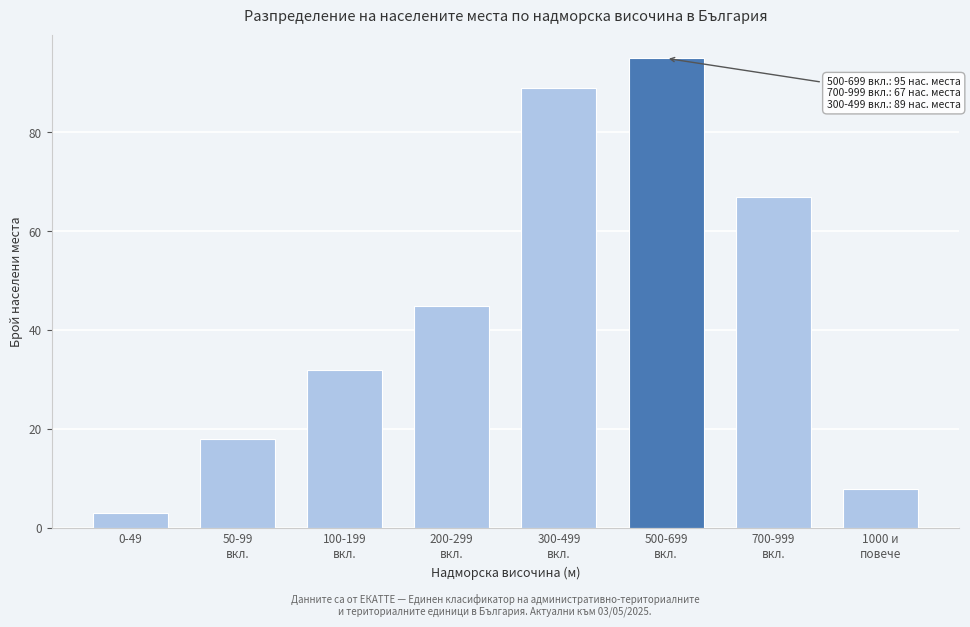

Reading left to right, what are all the values shown in this chart?

3	18	32	45	89	95	67	8